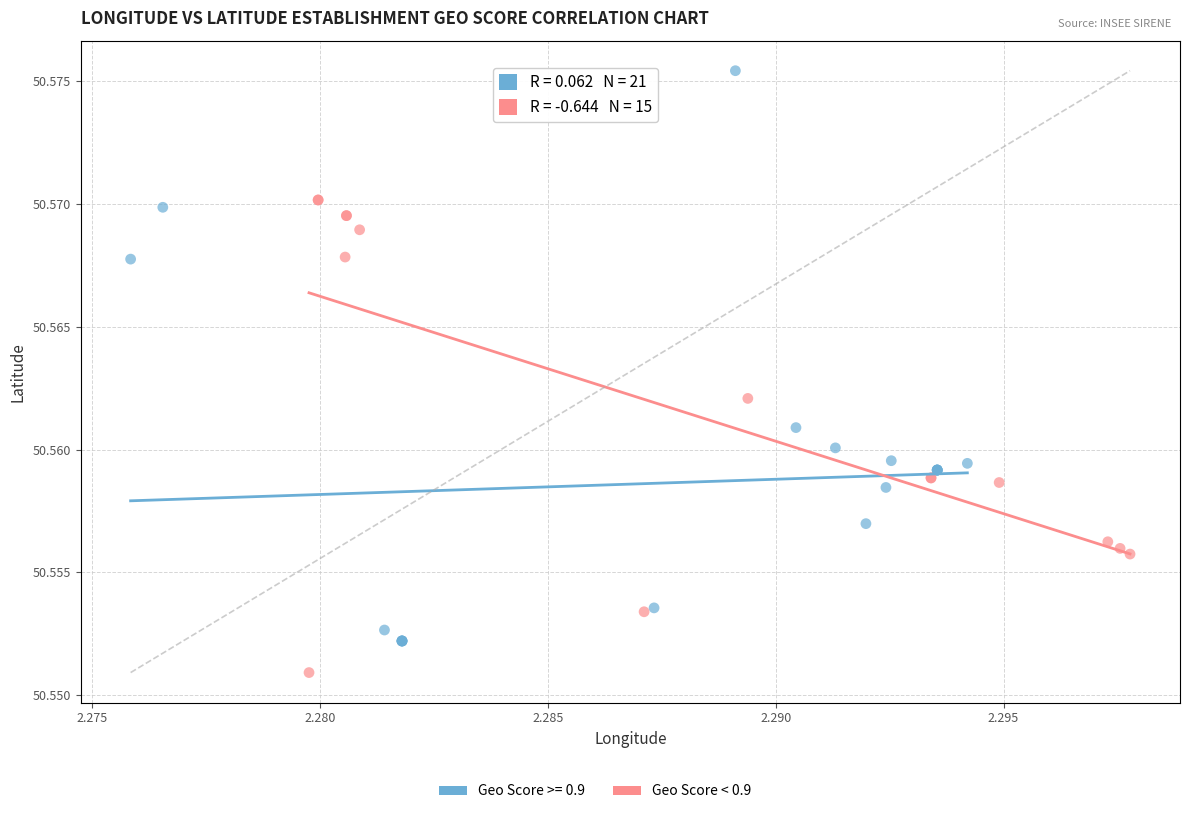

Which series reaches the minimum Y coordinate?

Geo Score < 0.9